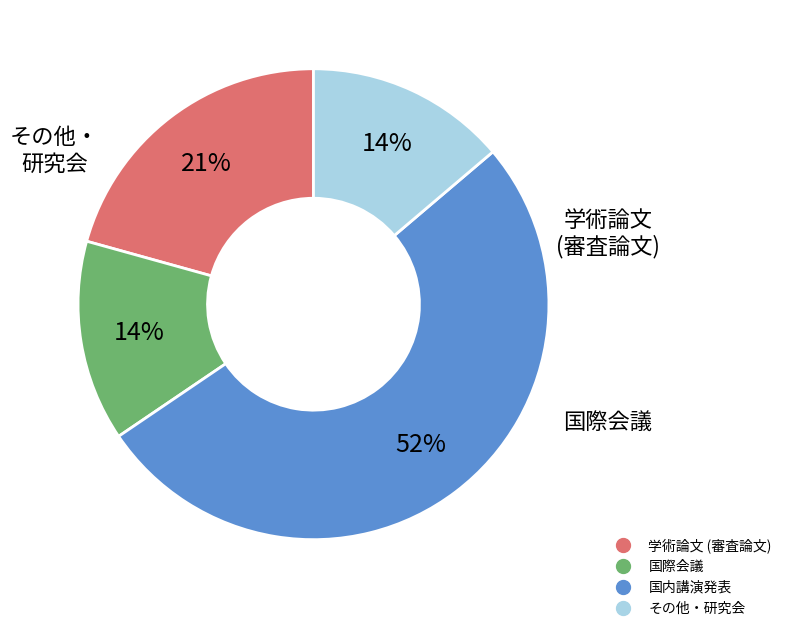

Is the sum of 国内講演発表 and 学術論文 (審査論文) greater than half?

Yes